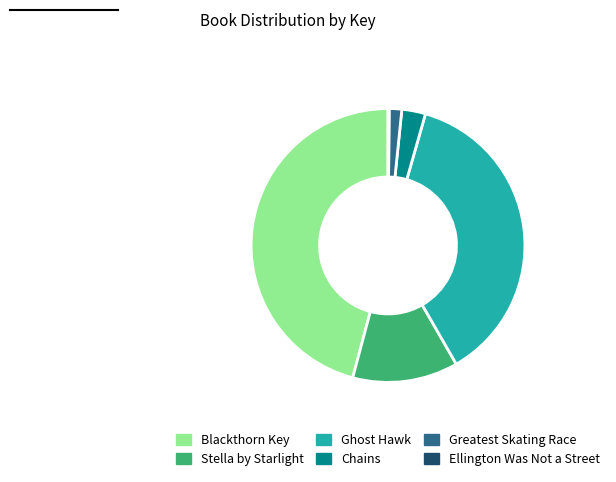

Which category has the biggest portion of the pie?

Blackthorn Key